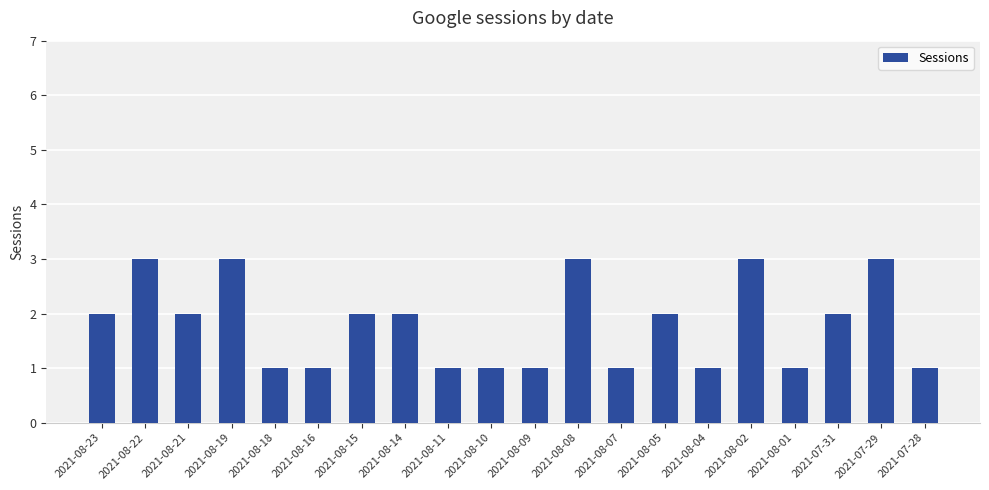

The value at 2021-08-15 is 2. True or false?

True